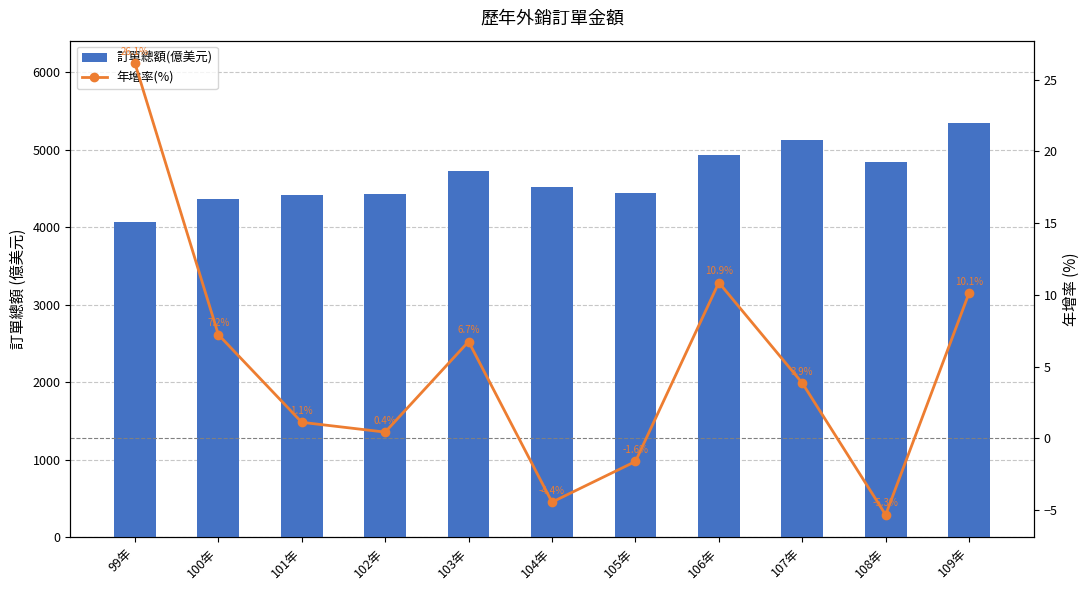

Count the number of data series in this chart.

2